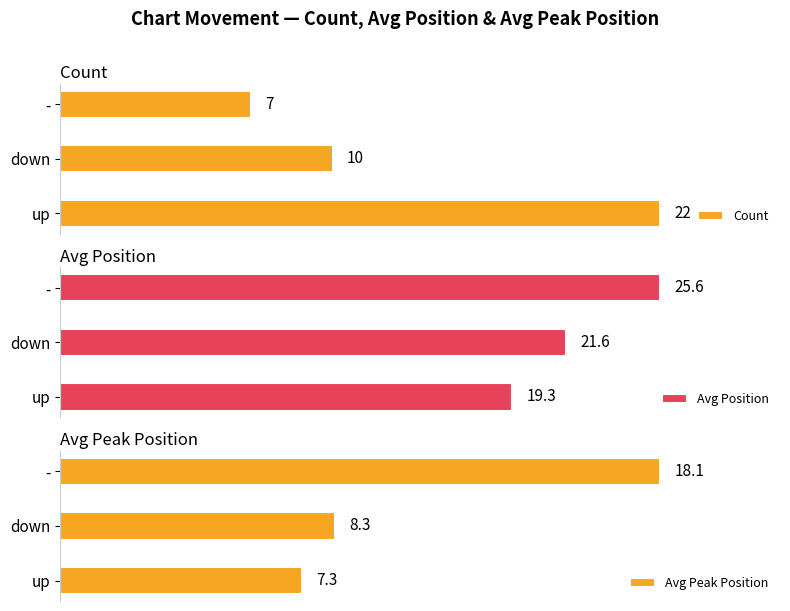

At which label does Count reach its minimum?

-